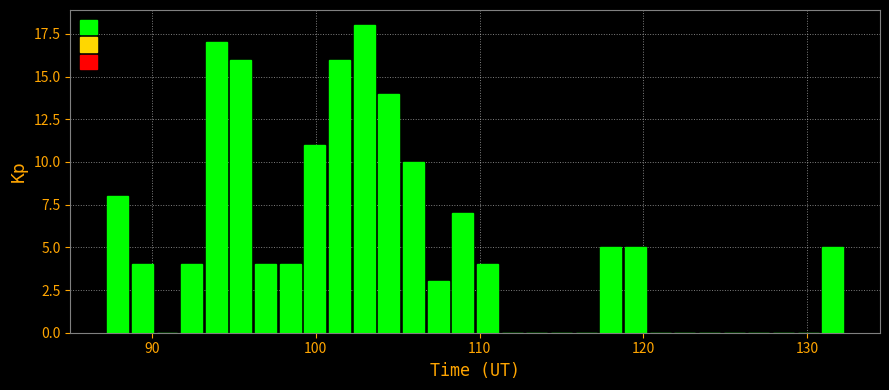

Around what value on the x-axis is the tallest bar? Give the approximate position of its centre, as read against the axis.

103